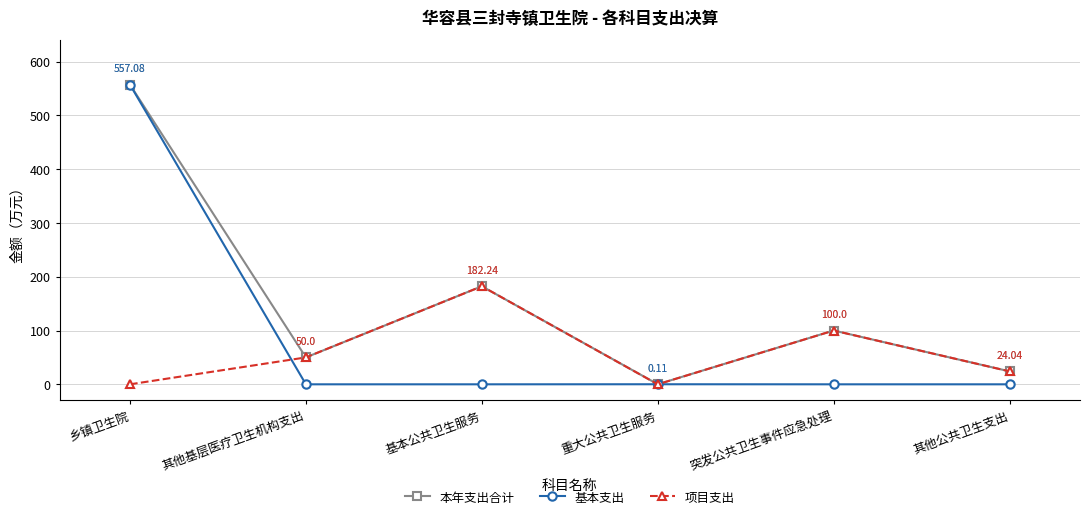

Which series has the widest spread of values?

基本支出